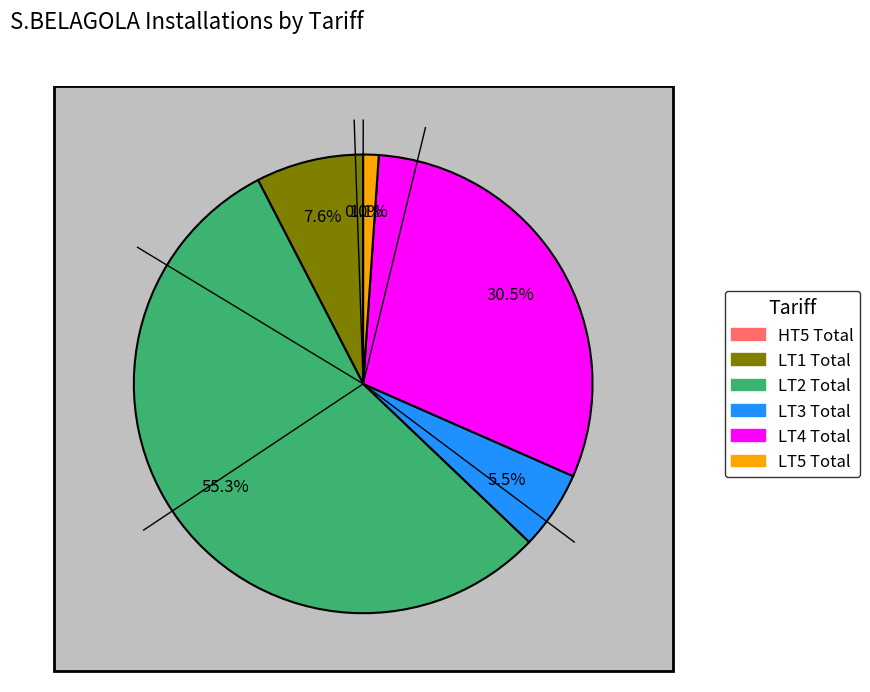

Which slice represents more than half of the pie?

LT2 Total